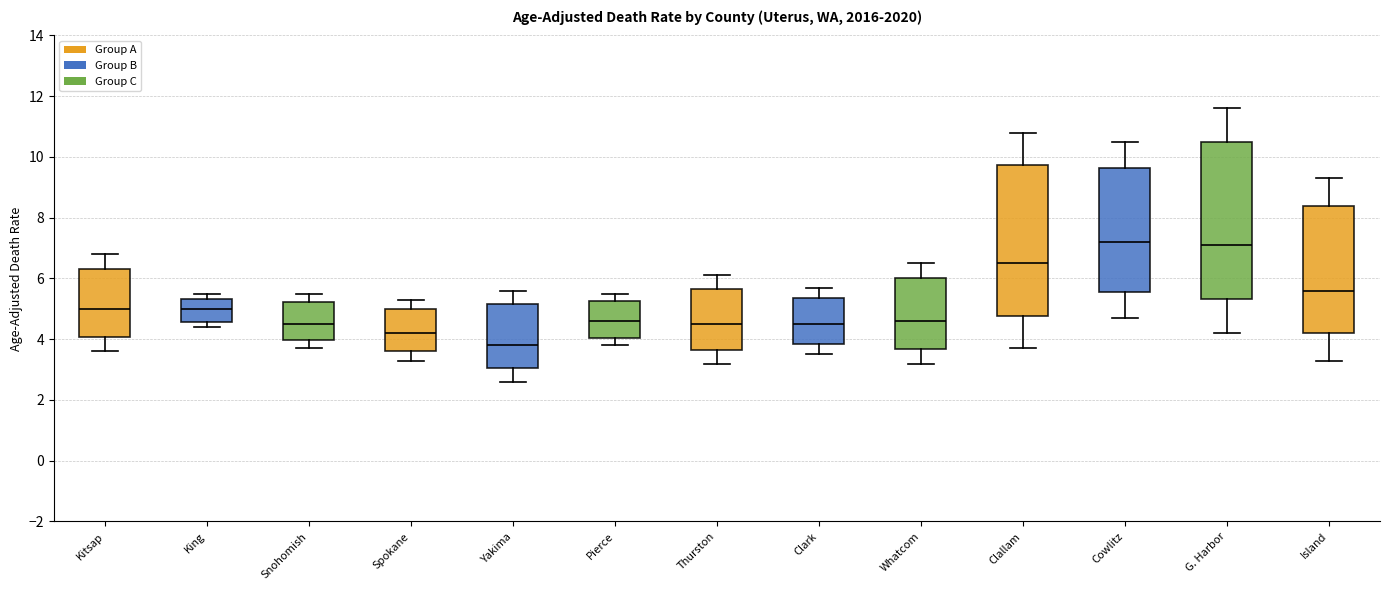

Which box's median line is the lowest?

Yakima